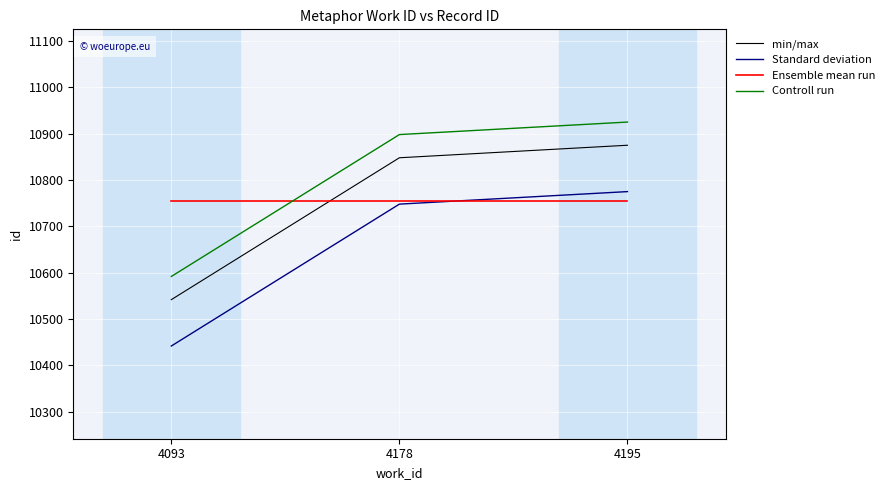

How many series are shown in this chart?

4